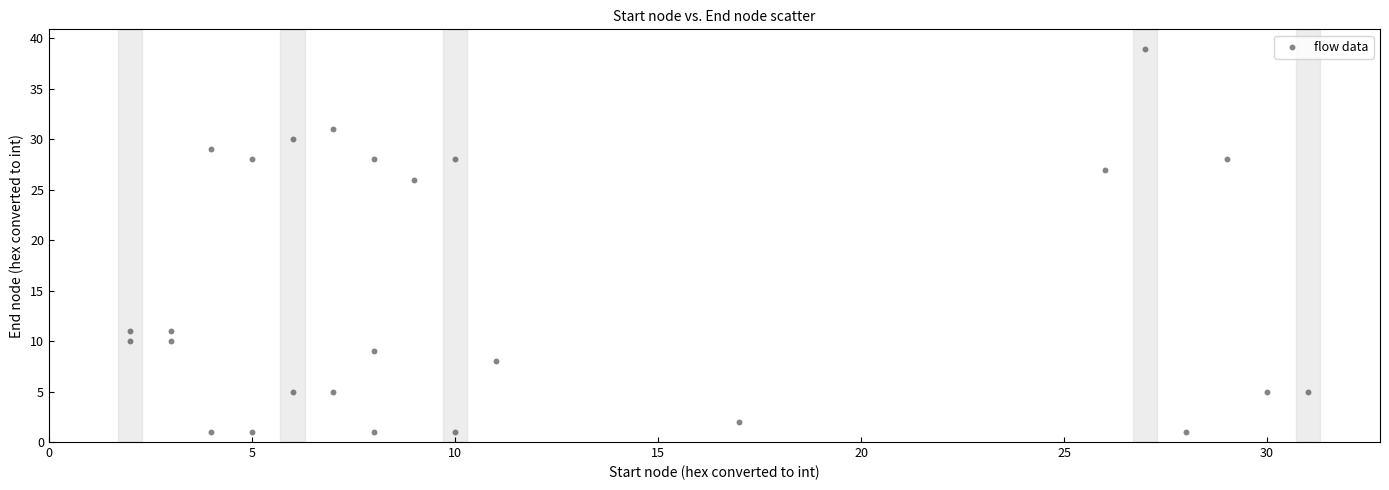

What Y value in the scatter plot is closest to 20?

26